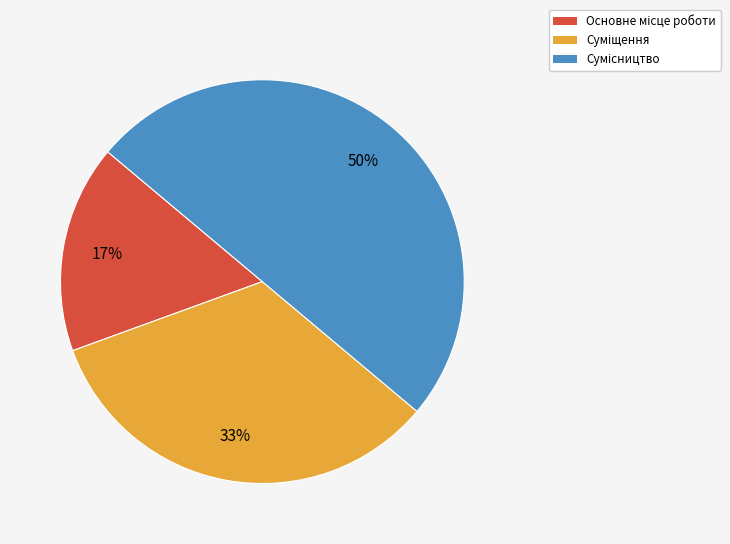

To the nearest percent, what is the difference between the largest and smallest slice percentages?

33%